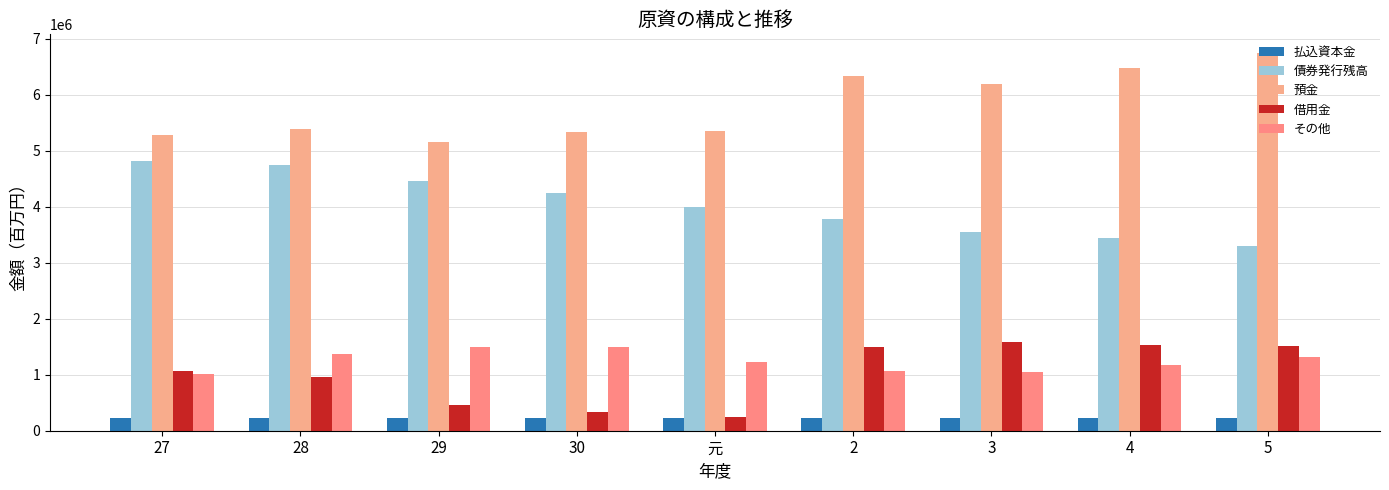

Reading left to right, list all the values displayed in this chart.

払込資本金: 27=218653	28=218653	29=218653	30=218653	元=218653	2=218653	3=218653	4=218653	5=218653
債券発行残高: 27=4816869	28=4744121	29=4459540	30=4238310	元=3990150	2=3787170	3=3542570	4=3448850	5=3296400
預金: 27=5291726	28=5381988	29=5149493	30=5342338	元=5355867	2=6331519	3=6199392	4=6475501	5=6744002
借用金: 27=1059572	28=954225	29=461779	30=341130	元=251106	2=1497590	3=1584123	4=1523824	5=1512143
その他: 27=1018094	28=1376461	29=1498059	30=1504433	元=1222792	2=1065600	3=1053832	4=1182246	5=1312156